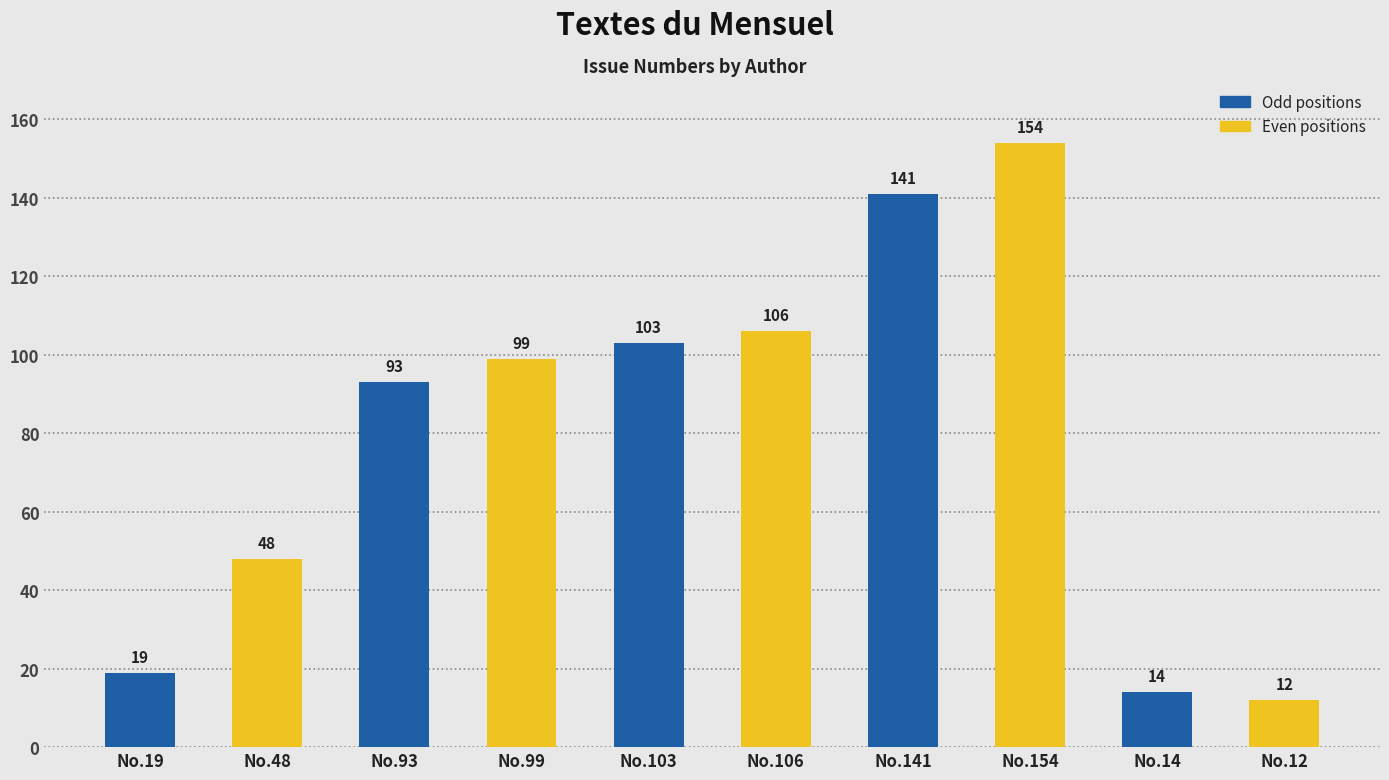

What is the ratio of the value at No.106 to the value at No.99?

1.1